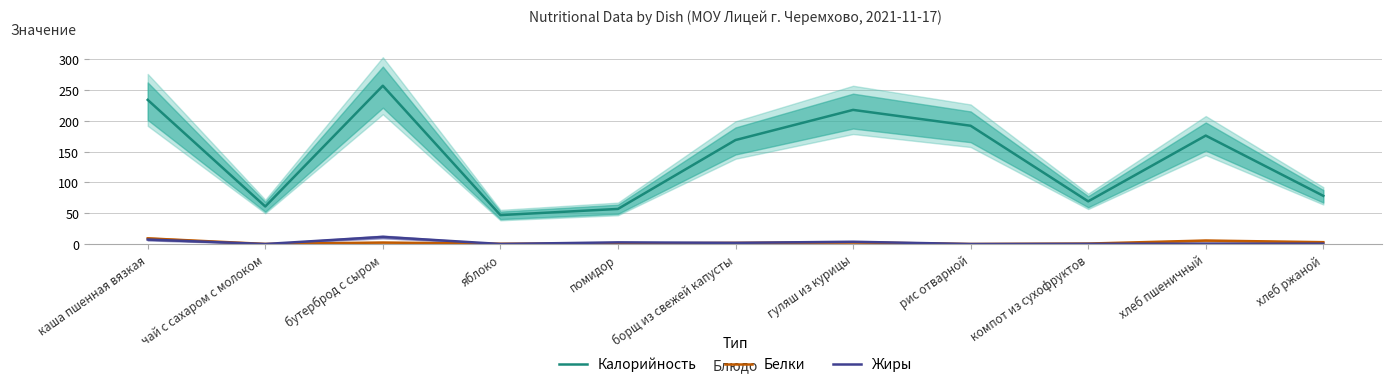

What is the value of the Белки point at the 9th from the left?

0.7